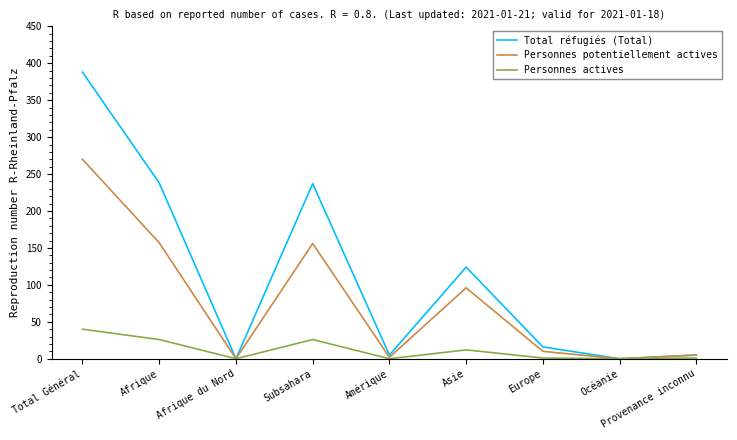

Rank the series by their maximum value, from lowest to highest.

Personnes actives, Personnes potentiellement actives, Total réfugiés (Total)